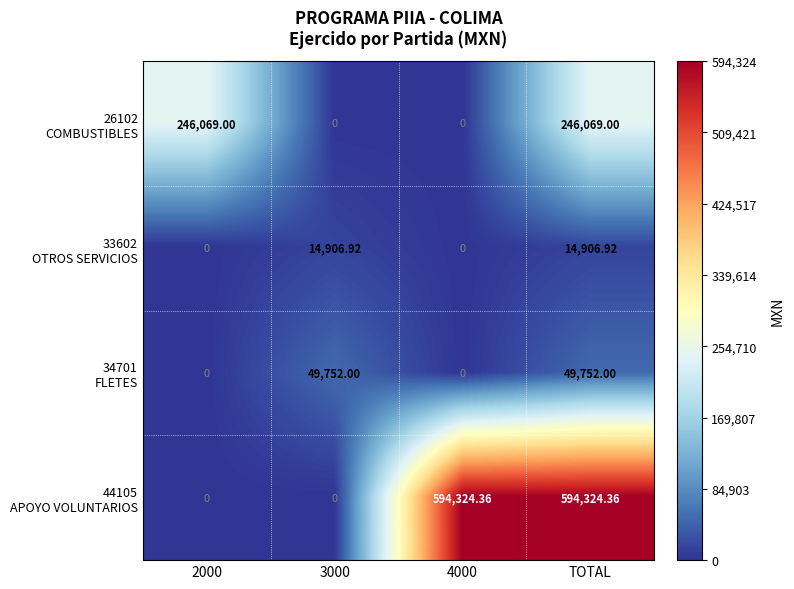

Count the number of categories in the chart.

4